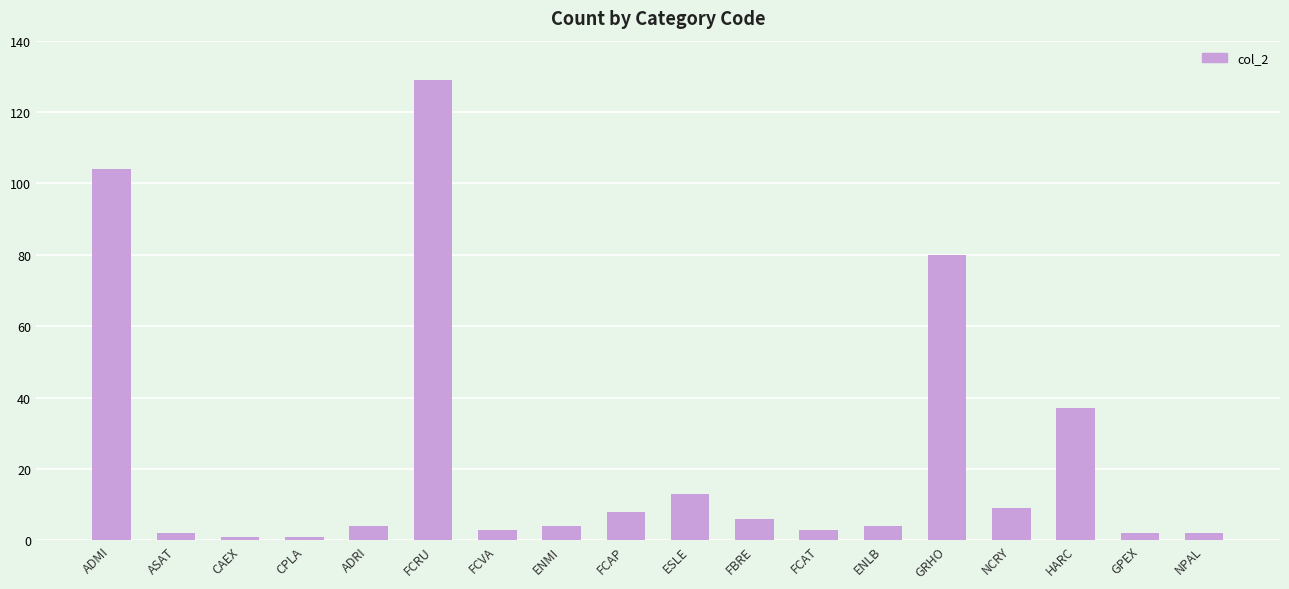

What is the change in value from FCVA to HARC?

+34